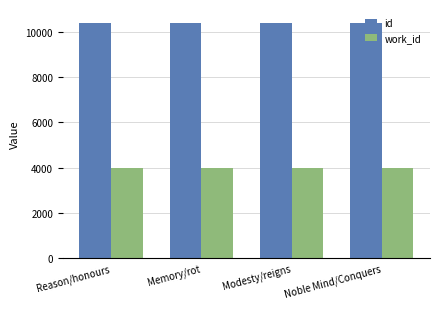

List the series in order of their peak value, lowest first.

work_id, id